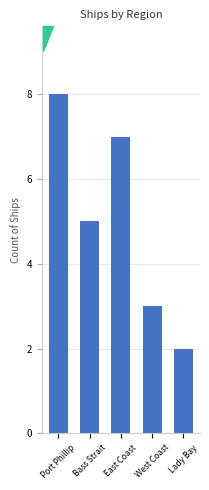

List the labels in order of value, largest first.

Port Phillip, East Coast, Bass Strait, West Coast, Lady Bay